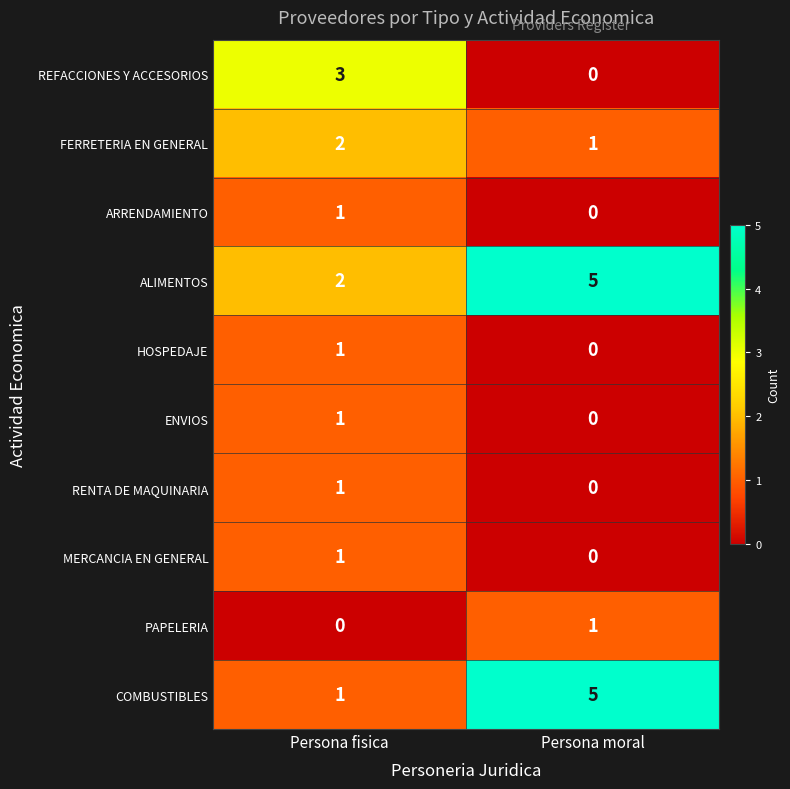

What is the difference between the highest and lowest values at Persona moral?

5